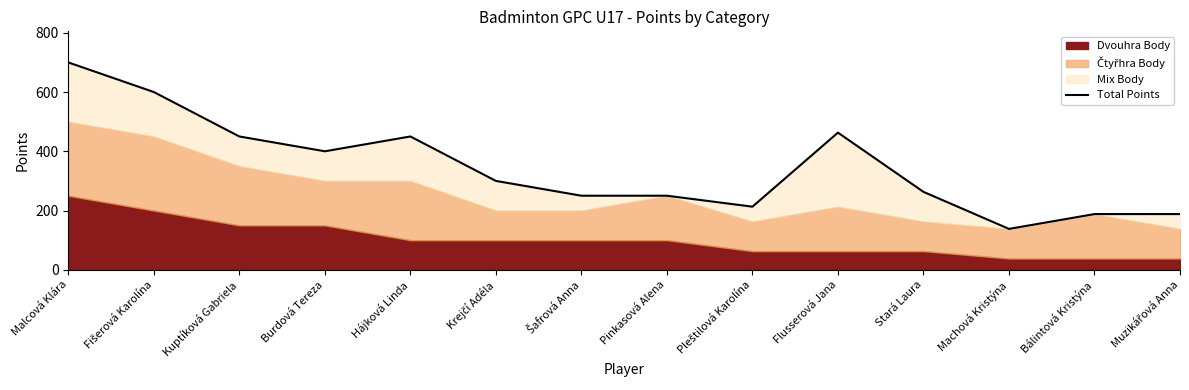

How many data points are above 300?

6